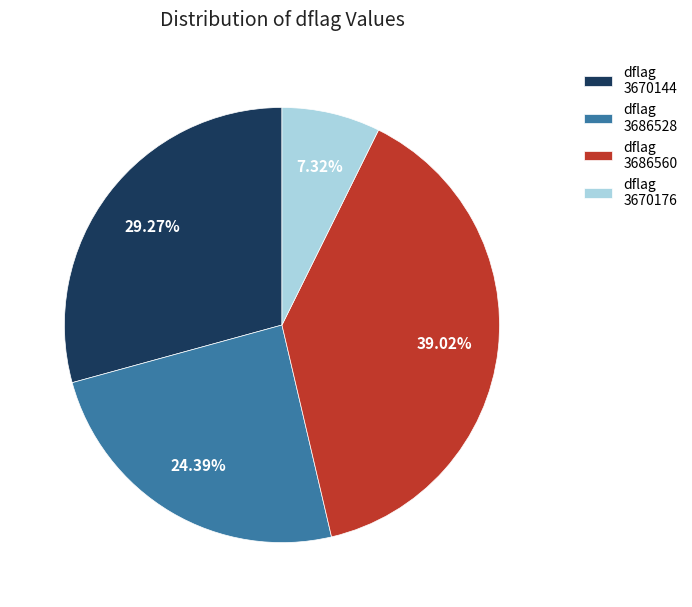

Does any single category account for the majority?

No